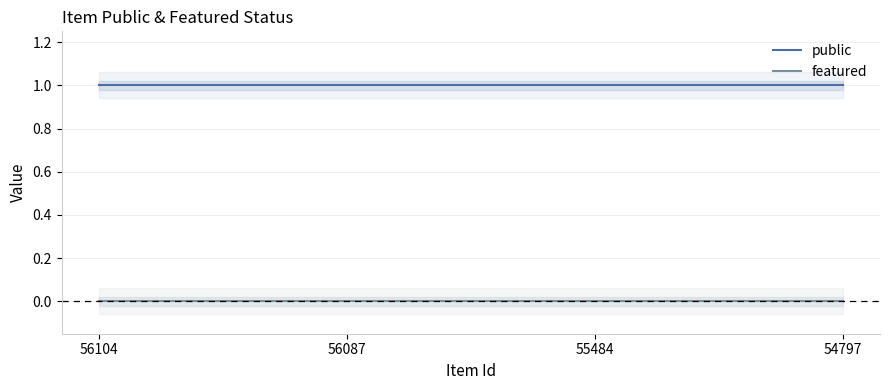

True or false: public and featured intersect in this chart.

False